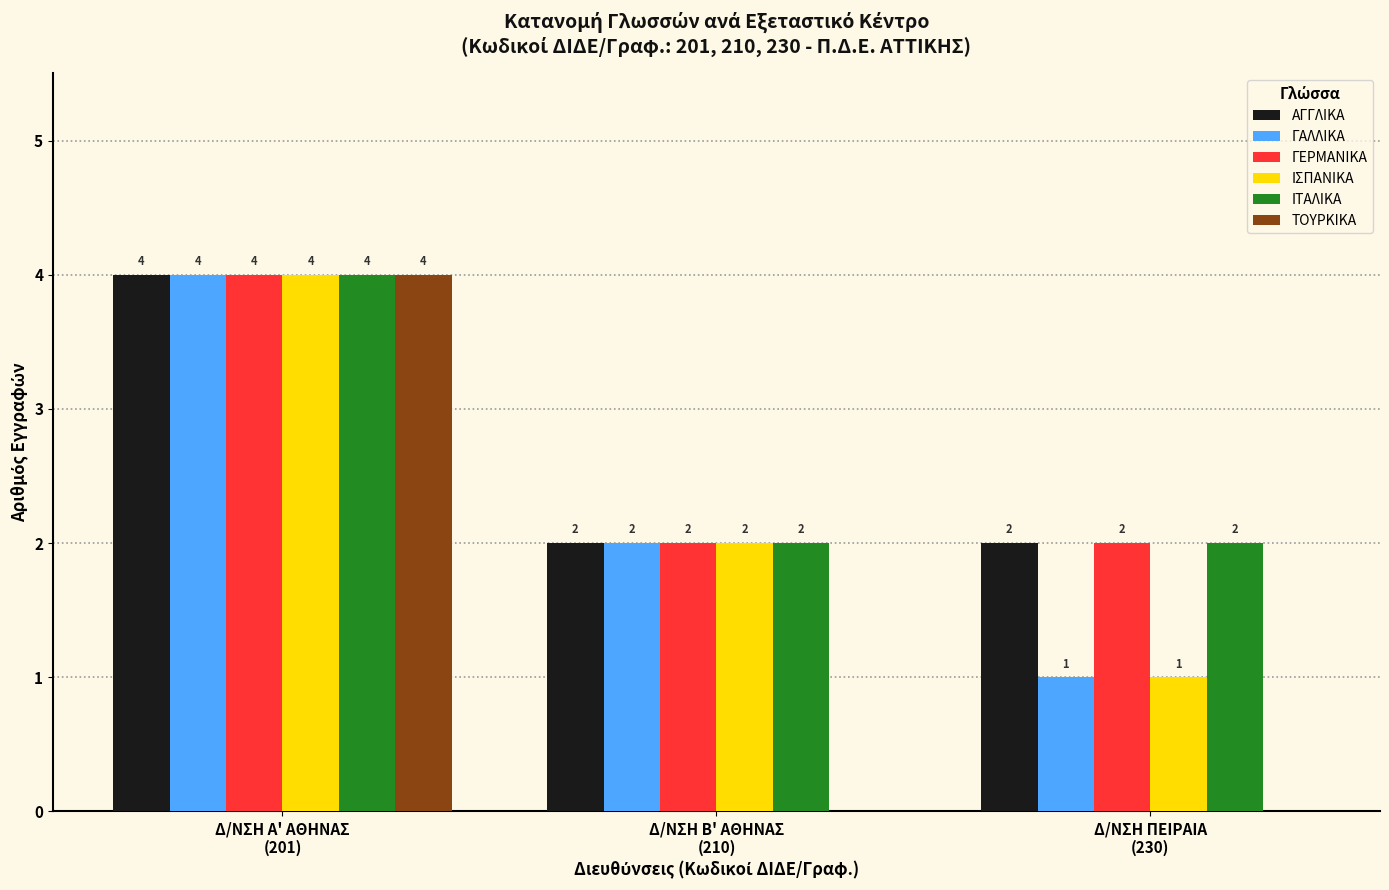

True or false: ΤΟΥΡΚΙΚΑ has a value of 0 at Δ/ΝΣΗ Β' ΑΘΗΝΑΣ
(210).

True